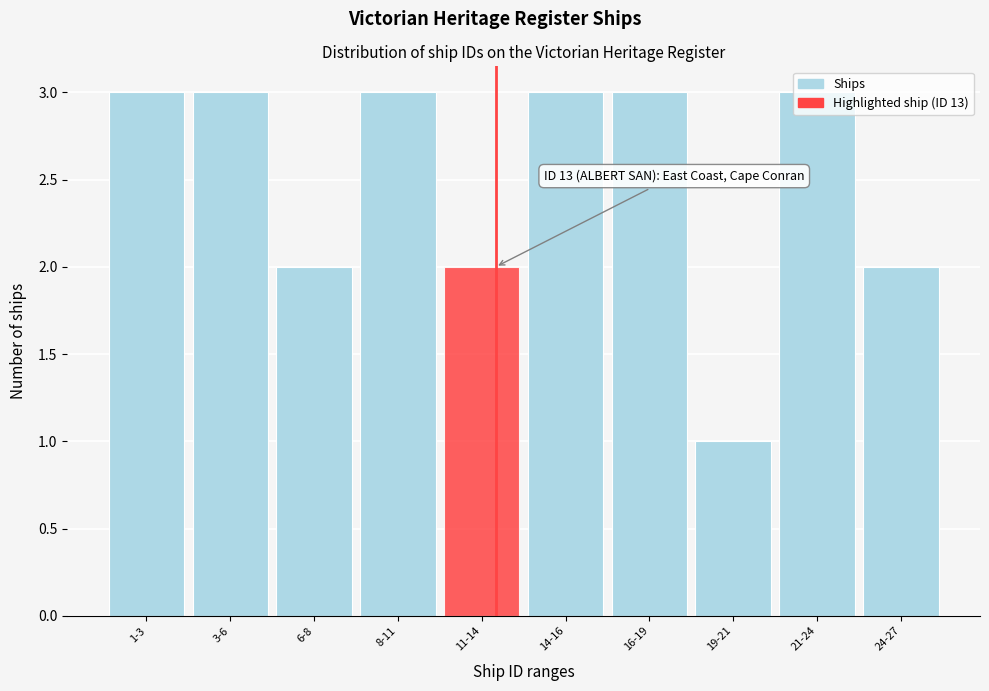

What position from the left is 24-27?

10